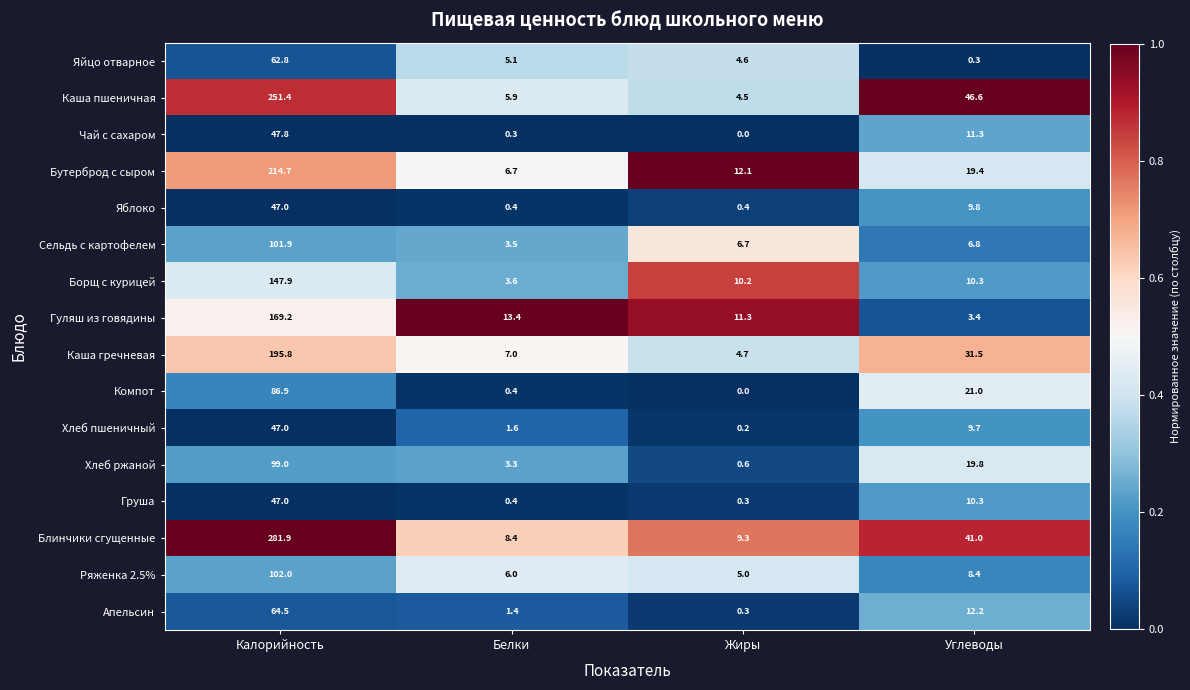

At which label is Бутерброд с сыром closest to 110?

Углеводы